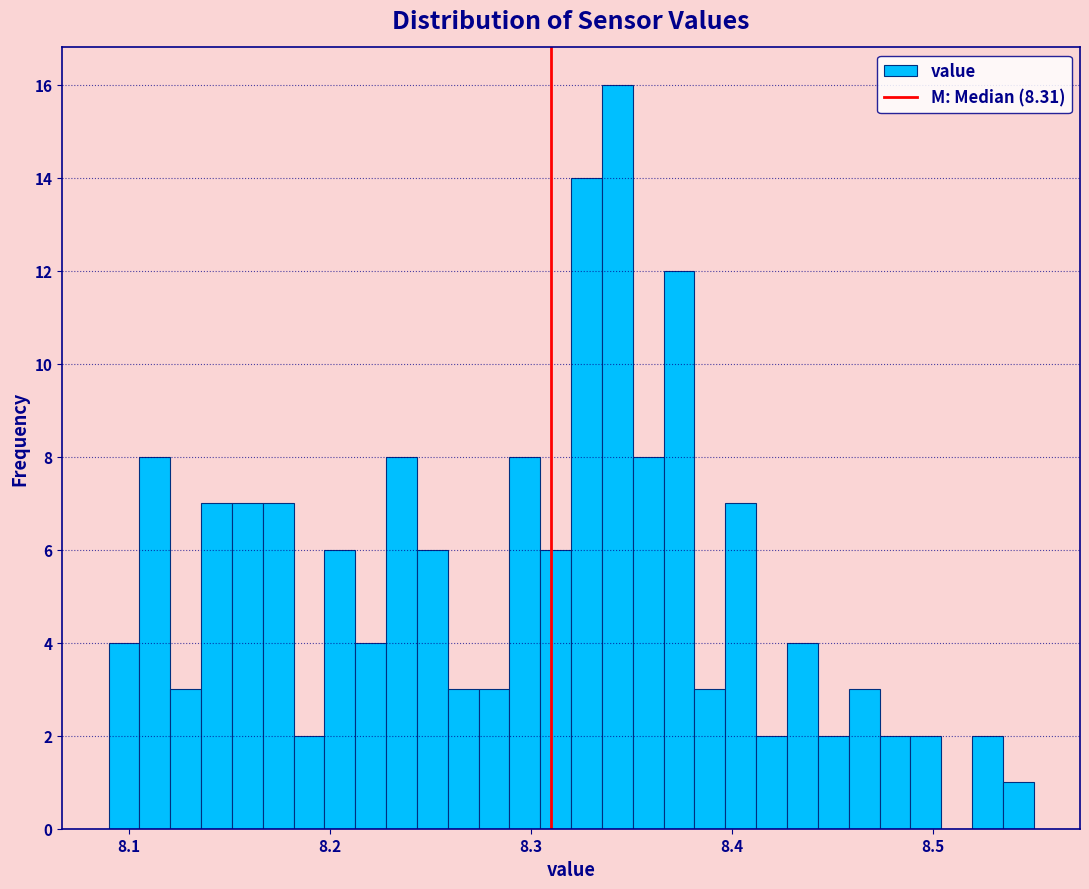

Around what value on the x-axis is the tallest bar? Give the approximate position of its centre, as read against the axis.

8.34